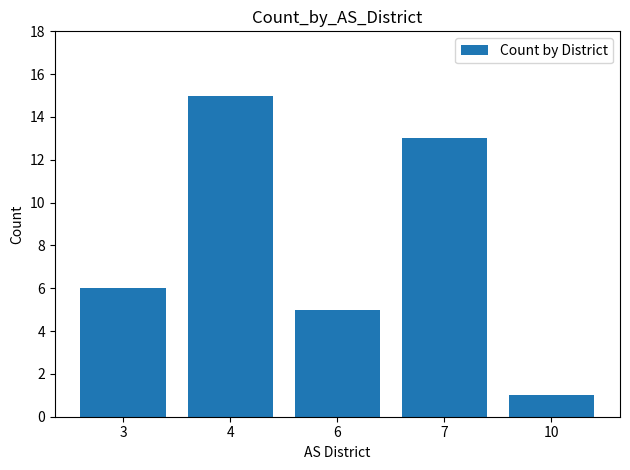

How many bars are there in total?

5